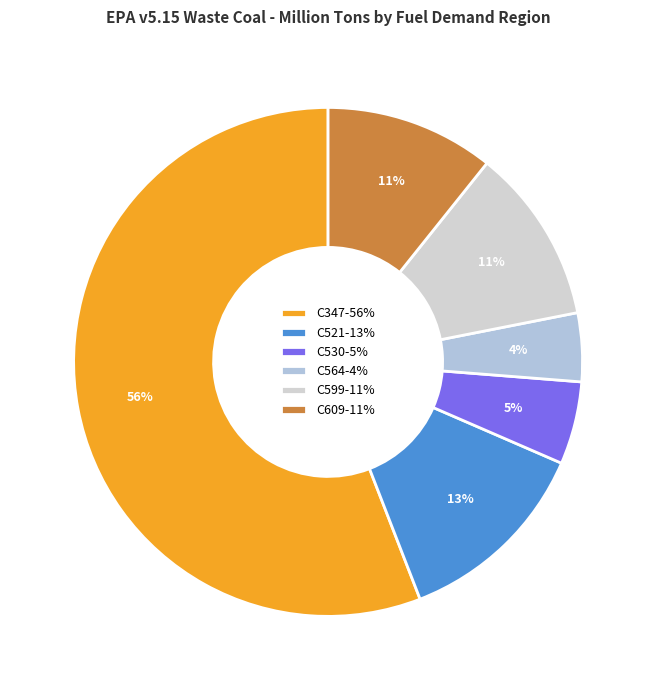

To the nearest percent, what is the difference between the largest and smallest slice percentages?

52%